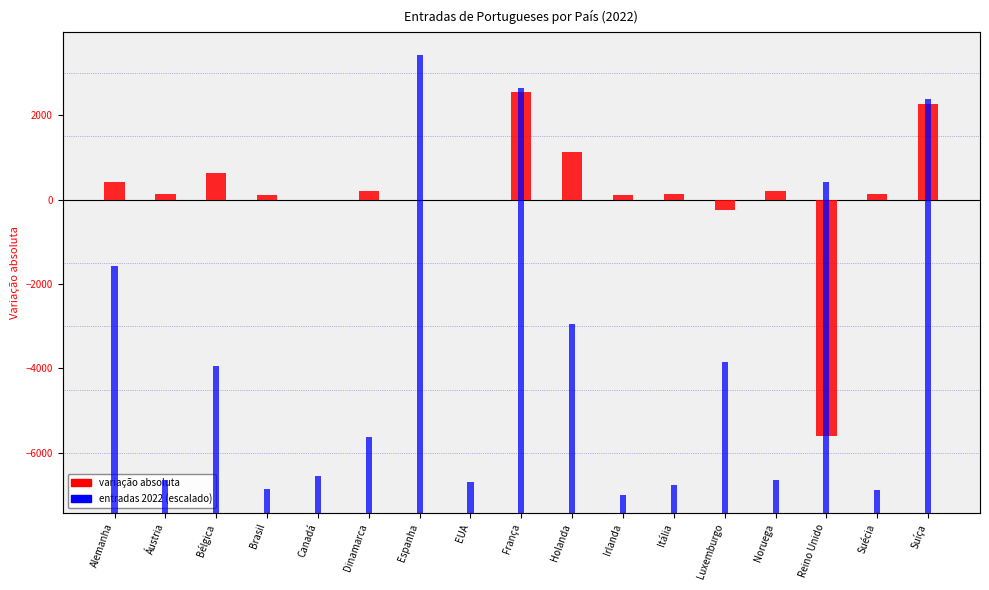

At which category is the sum across all series the highest?

França